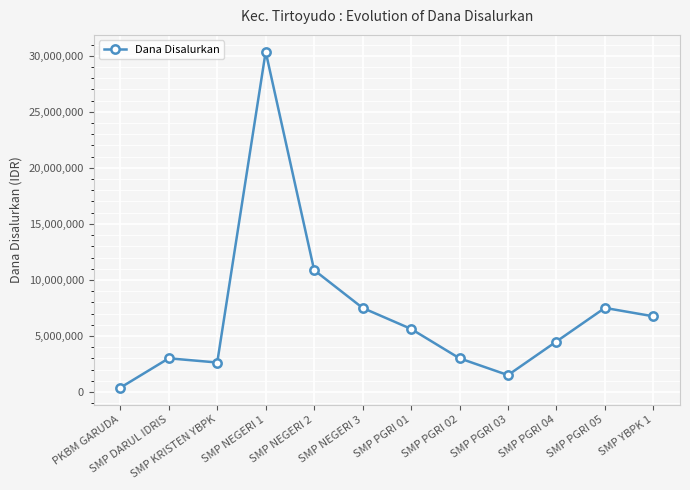

Where is the data nearest to the value 15375000?

SMP NEGERI 2